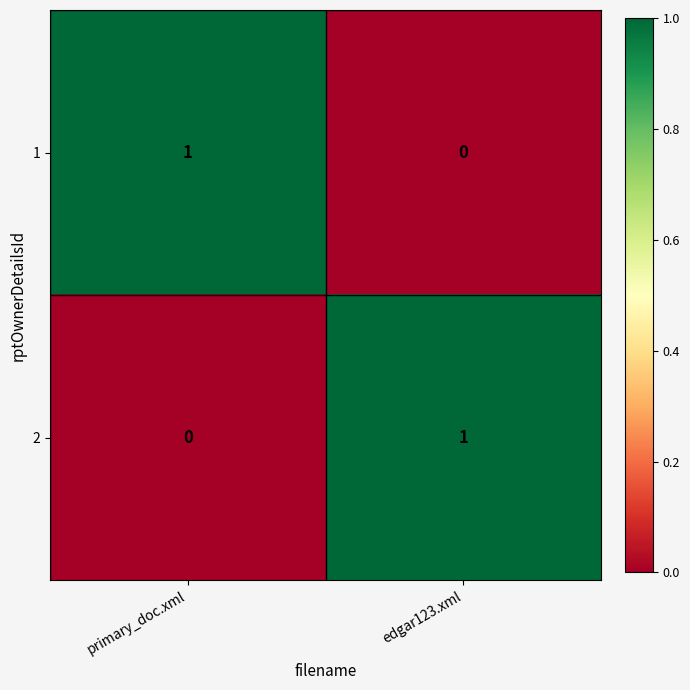

Is the value of 2 at edgar123.xml greater than the value of 1 at edgar123.xml?

Yes